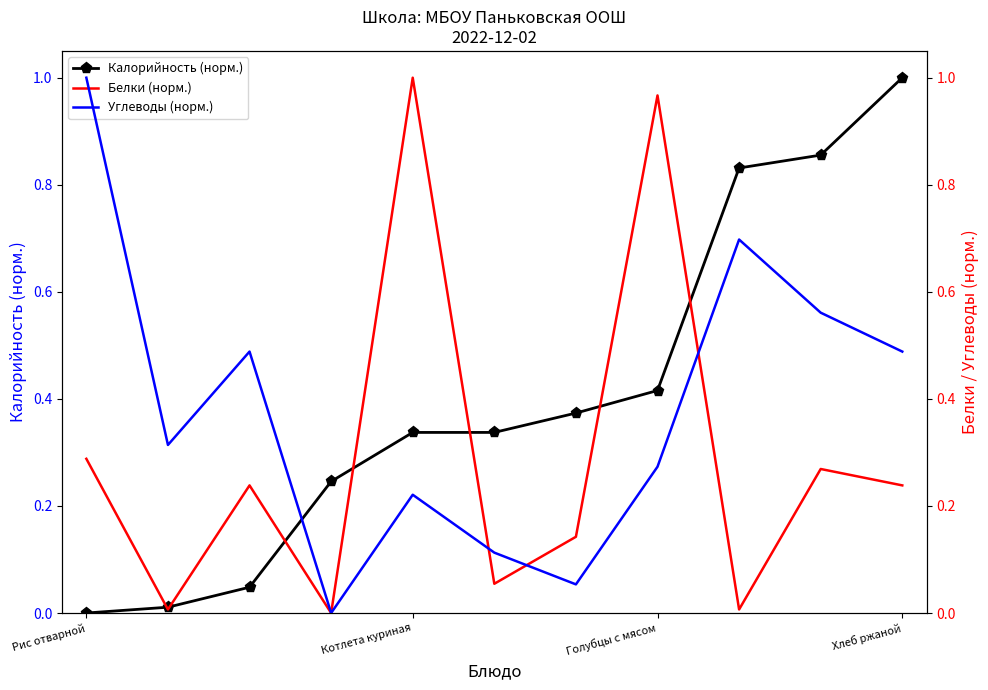

True or false: Калорийность (норм.) has more than 1 interior local peaks.

False